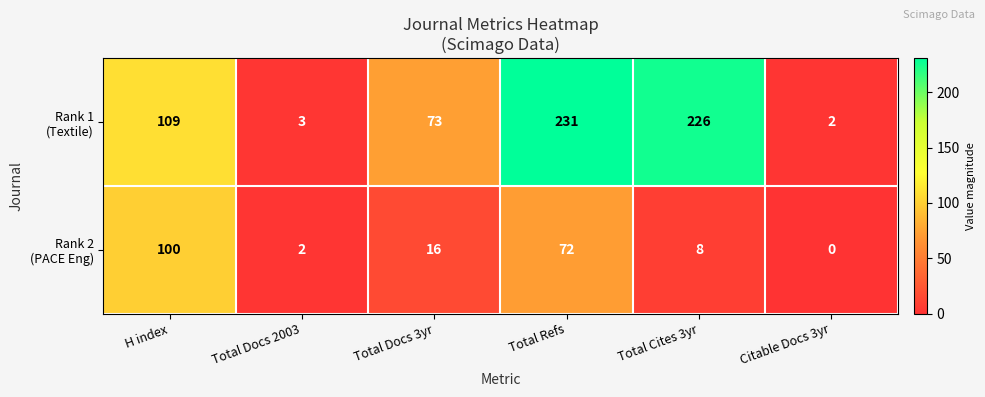

Which category has the lowest value across all series?

Citable Docs 3yr